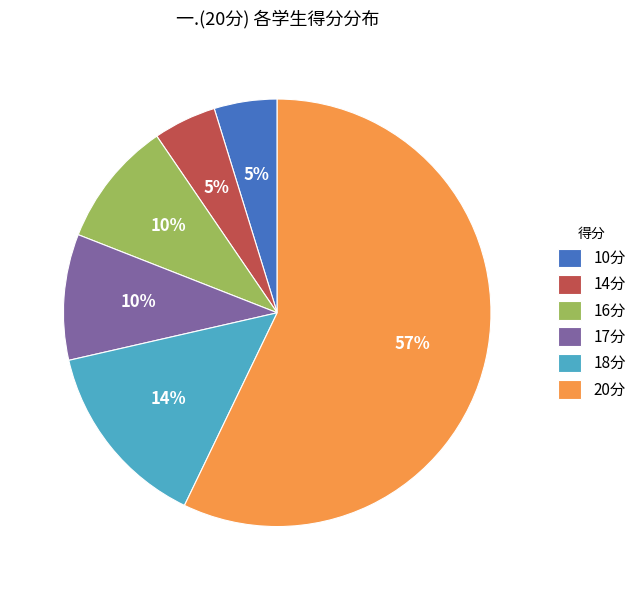

Combined, do 20分 and 16分 account for over 50%?

Yes